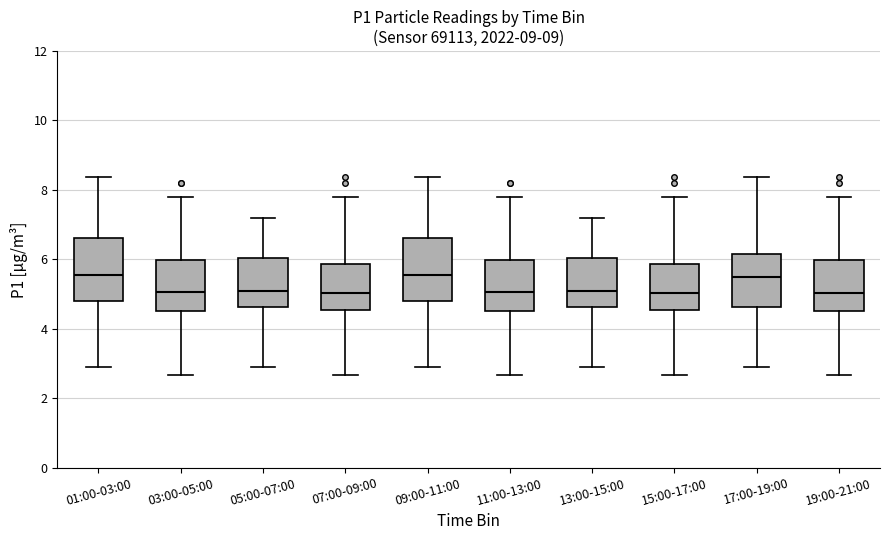

Reading left to right, transcribe this box plot: for each box, give where its median line is, the range the box spans, and where its two whiskers end, as read against the y-axis. The values are not printed on the chart, so give them approximately, as read against the axis.

01:00-03:00: median 5.6, box 4.8 to 6.6, whiskers 3.0 to 8.4
03:00-05:00: median 5.0, box 4.6 to 6.0, whiskers 2.6 to 7.8
05:00-07:00: median 5.0, box 4.6 to 6.0, whiskers 3.0 to 7.2
07:00-09:00: median 5.0, box 4.6 to 5.8, whiskers 2.6 to 7.8
09:00-11:00: median 5.6, box 4.8 to 6.6, whiskers 3.0 to 8.4
11:00-13:00: median 5.0, box 4.6 to 6.0, whiskers 2.6 to 7.8
13:00-15:00: median 5.0, box 4.6 to 6.0, whiskers 3.0 to 7.2
15:00-17:00: median 5.0, box 4.6 to 5.8, whiskers 2.6 to 7.8
17:00-19:00: median 5.6, box 4.6 to 6.2, whiskers 3.0 to 8.4
19:00-21:00: median 5.0, box 4.6 to 6.0, whiskers 2.6 to 7.8